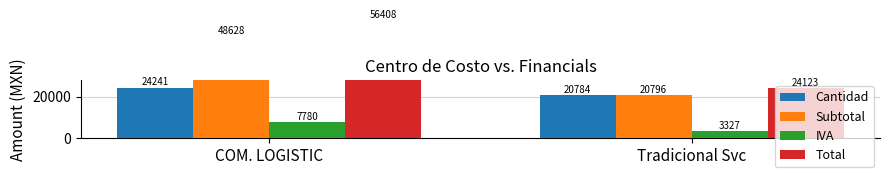

Read the Total value at Tradicional Svc.

24123.9